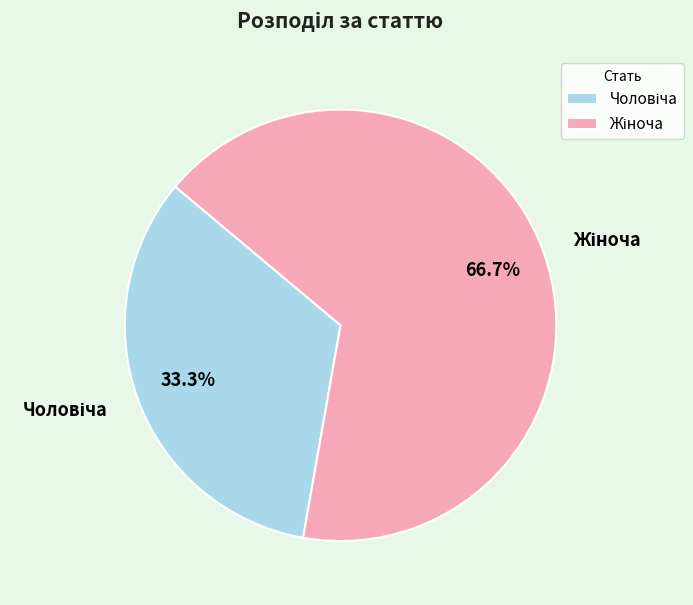

How many segments does this pie chart have?

2